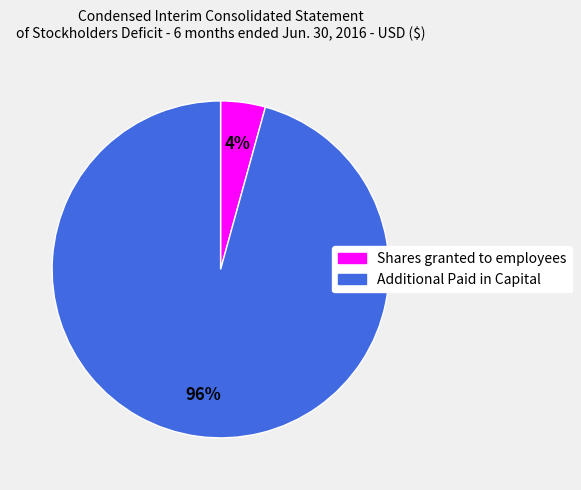

Which category has the smallest portion of the pie?

Shares granted to employees